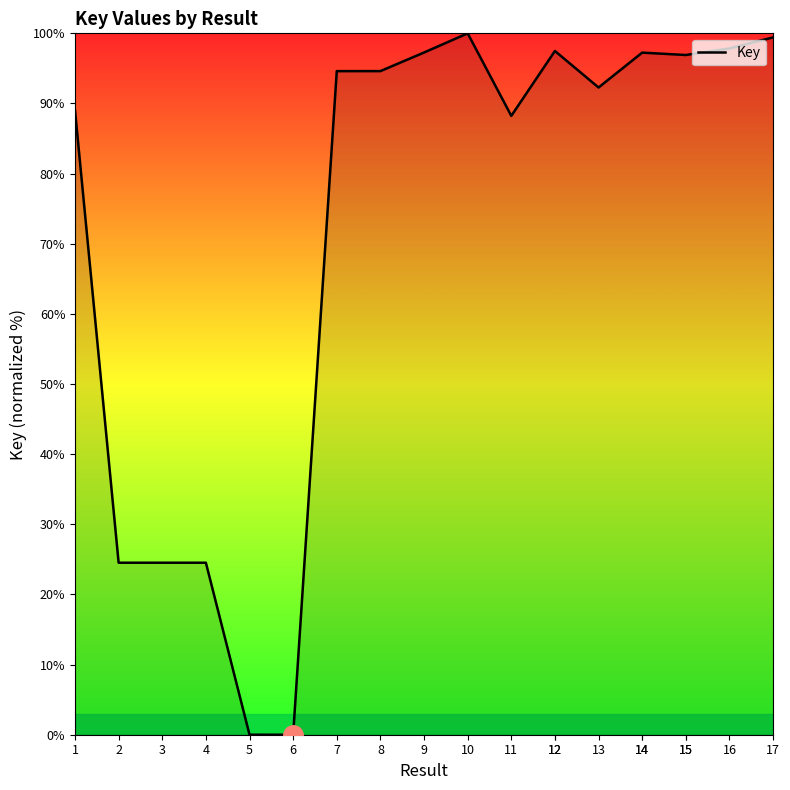

What is the change in value from 12 to 14?

-0.2